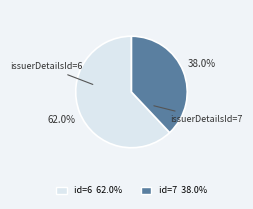

What percentage is NOT represented by issuerDetailsId=6?

38.0%